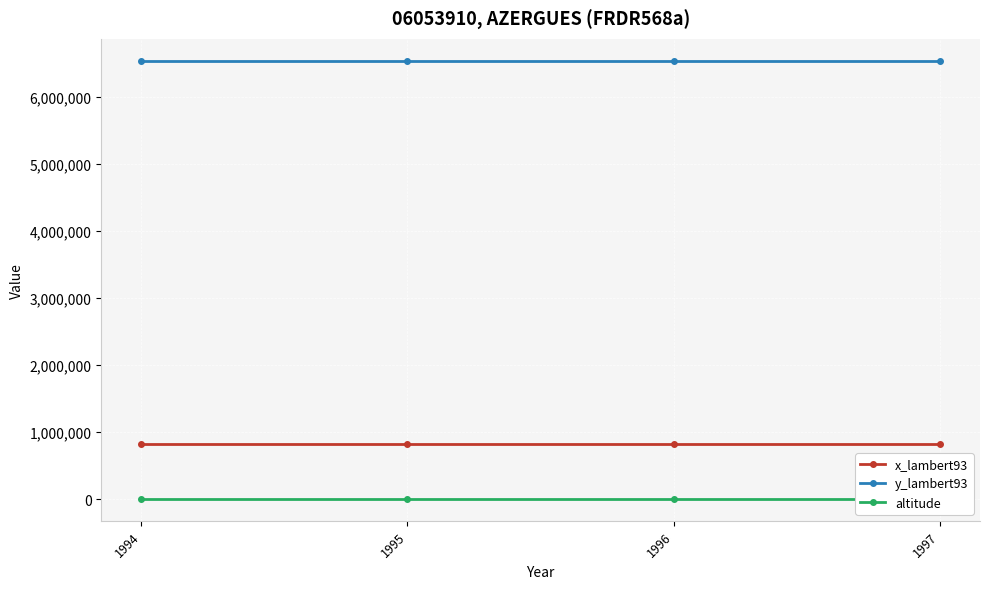

At which category is the sum across all series the highest?

1994